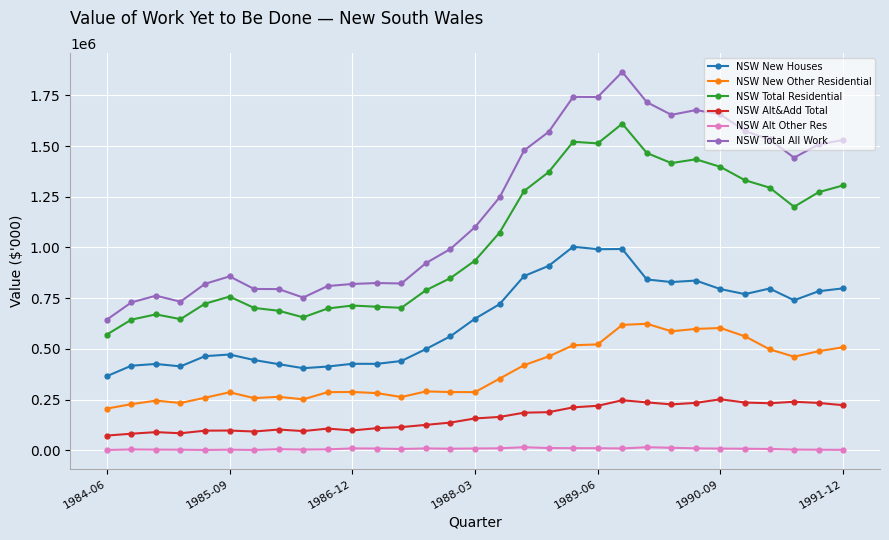

Which series has the largest total across all categories?

NSW Total All Work